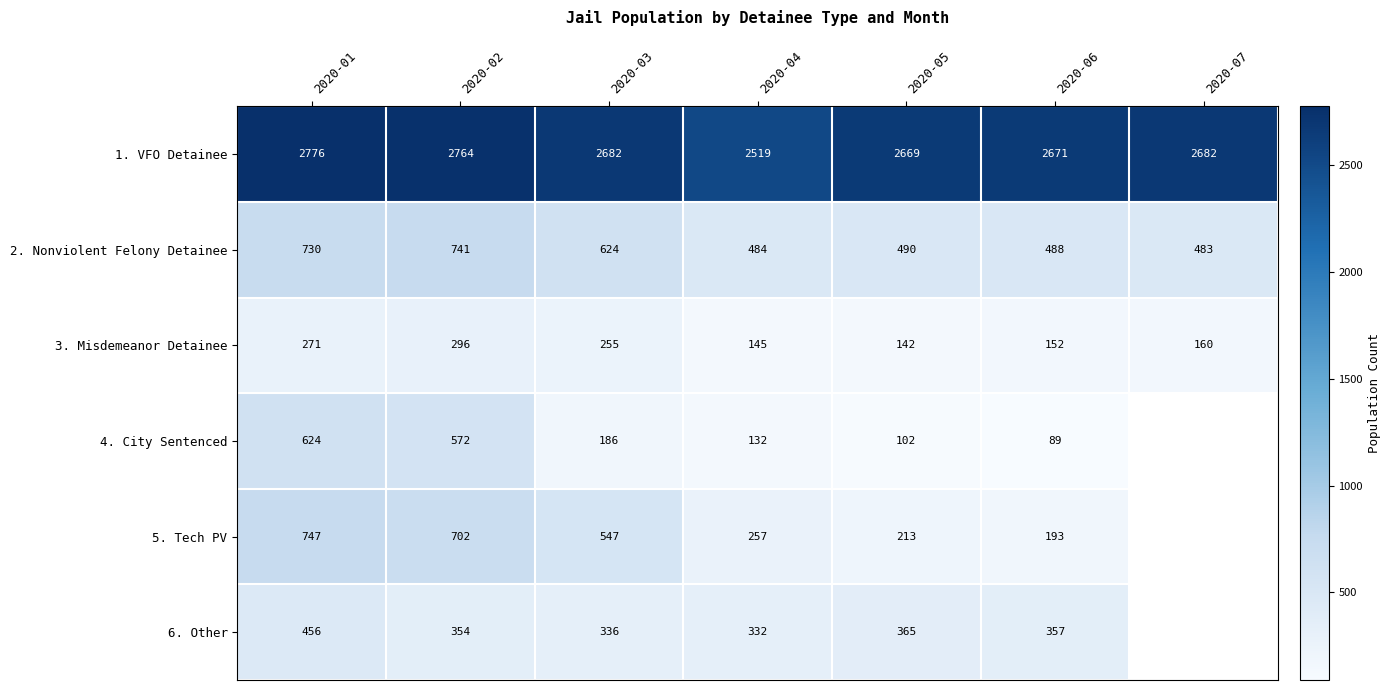

Which series changed the most between 2020-05 and 2020-06?

5. Tech PV